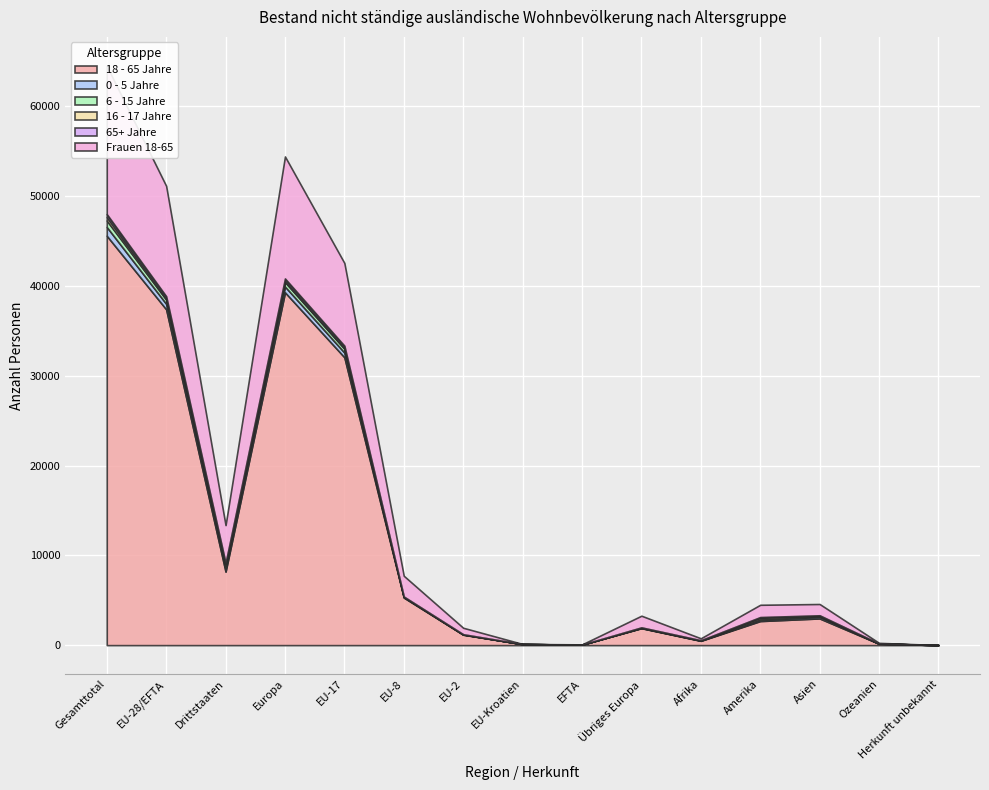

What is the total value across all series at Europa?

54422